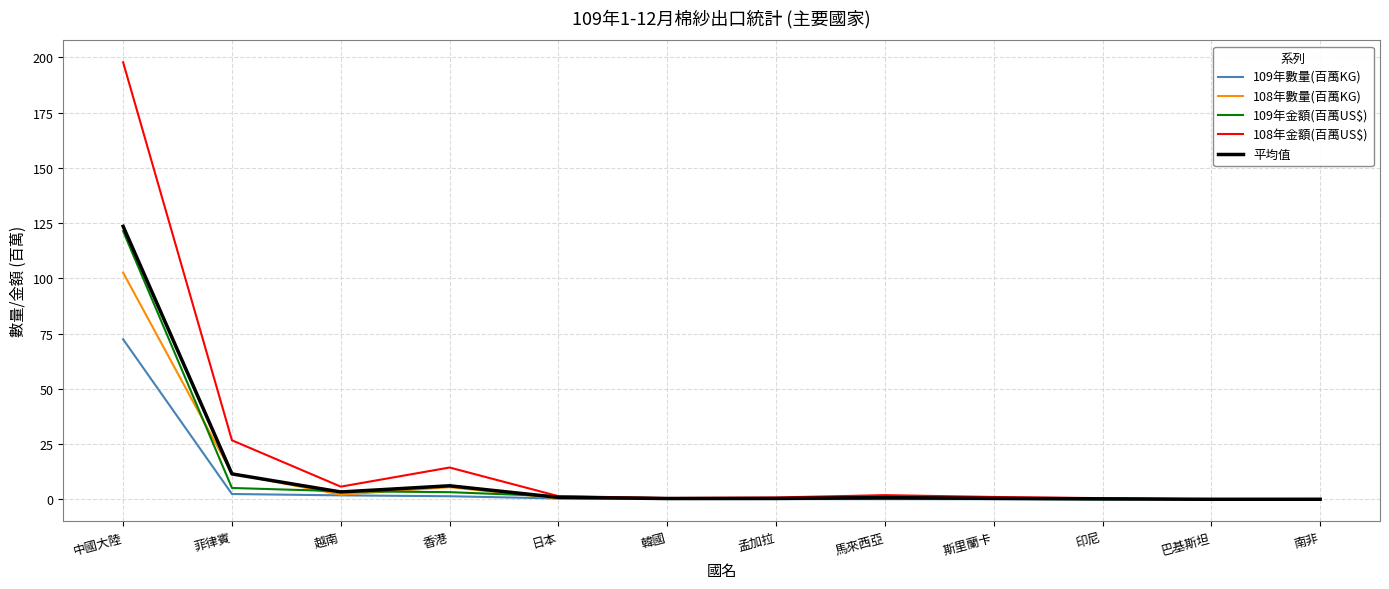

What is the difference between the 108年數量(百萬KG) values at 日本 and 韓國?

0.2